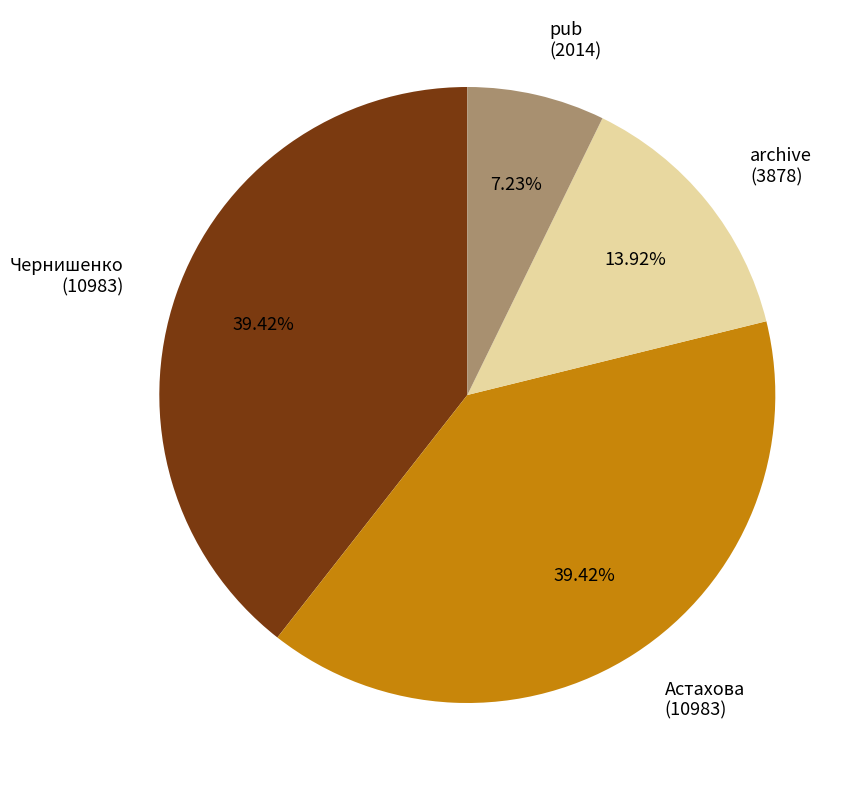

Count the number of slices in the pie.

4